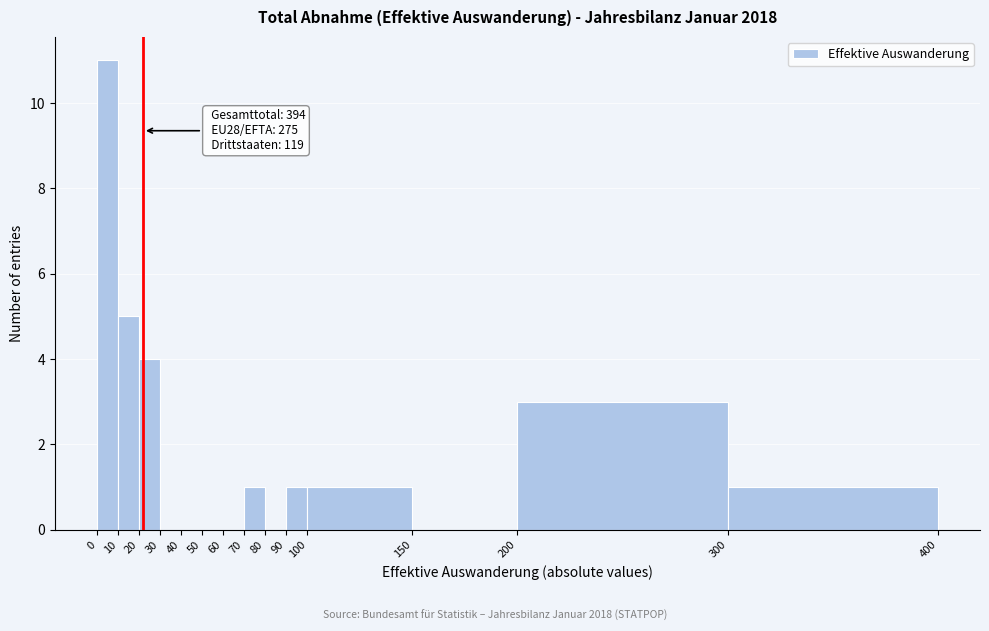

Which range on the x-axis has the tallest bar?

0 to 10